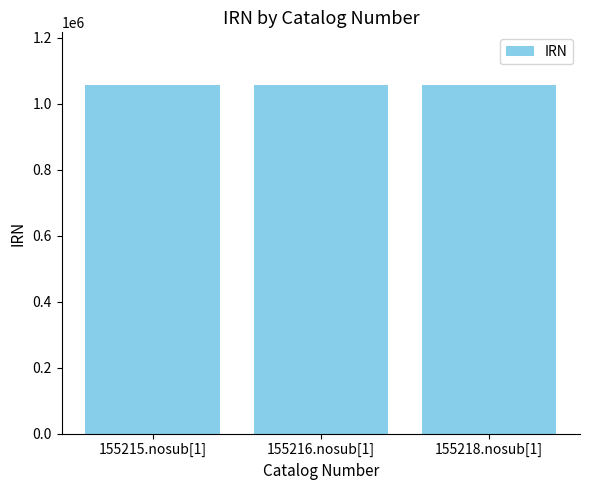

What is the label of the 1st bar from the left?

155215.nosub[1]